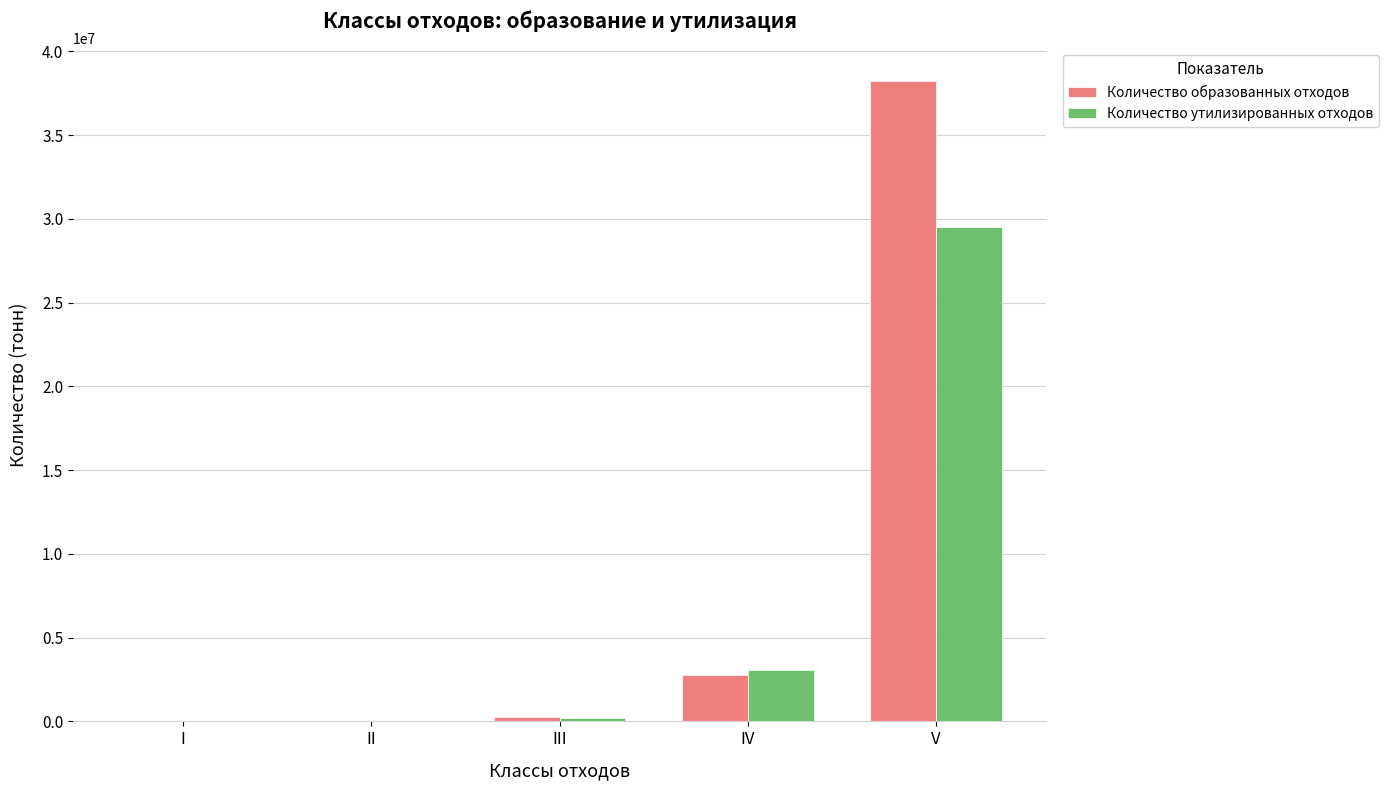

Is it true that Количество утилизированных отходов equals 3014.3 at II?

True